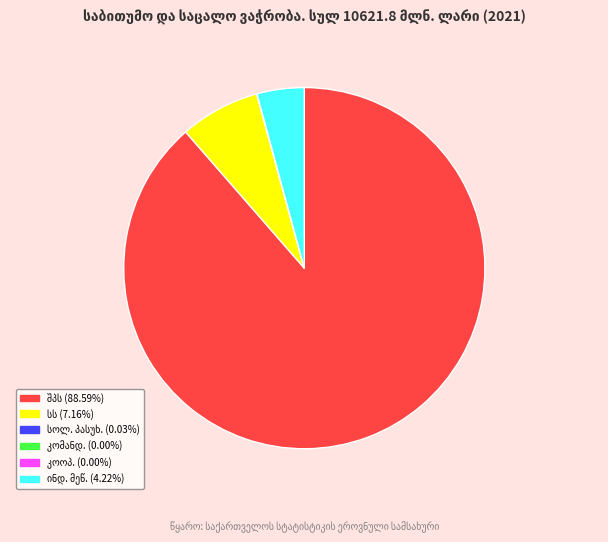

Is there any slice that represents more than half of the pie?

Yes